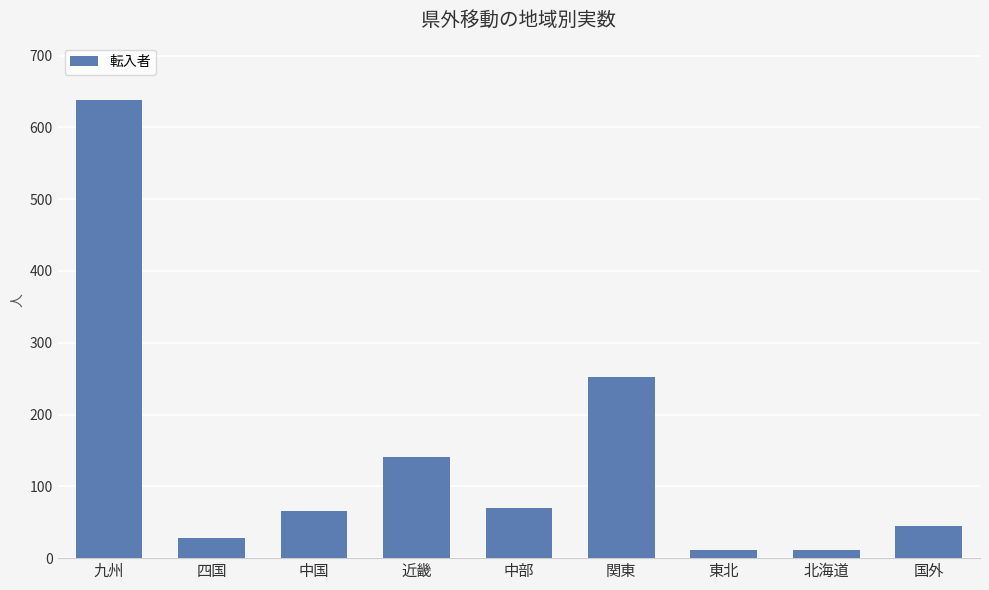

What is the maximum value shown in the chart?

638